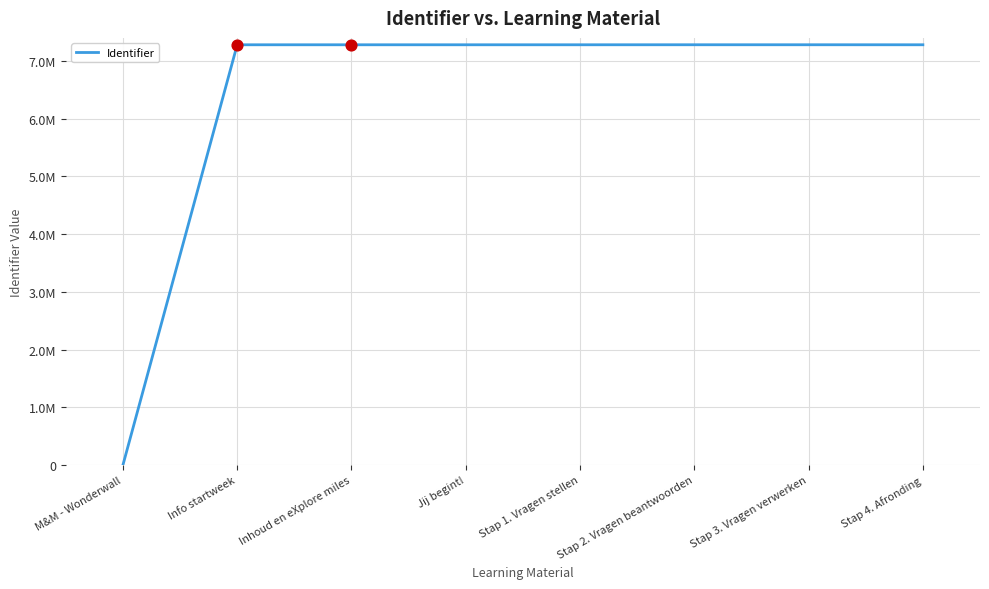

Between Stap 3. Vragen verwerken and Stap 4. Afronding, which is larger?

Stap 3. Vragen verwerken